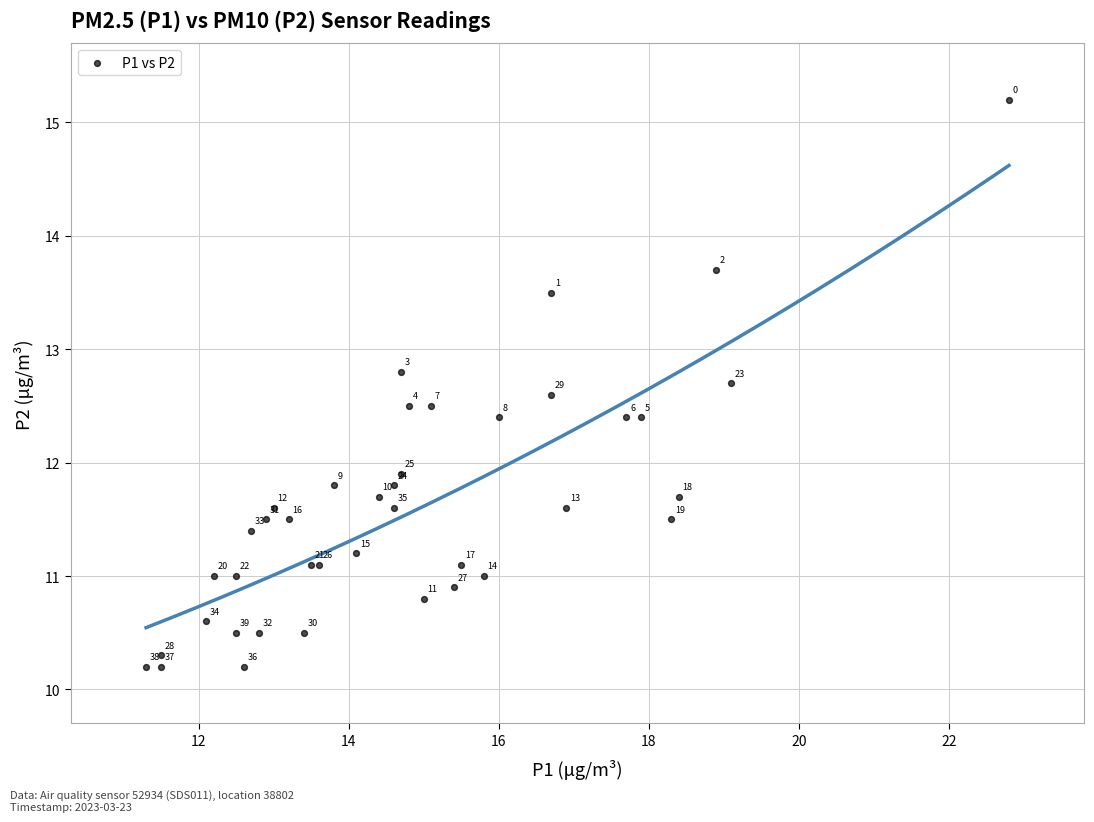

What Y value in the scatter plot is closest to 12?

11.9